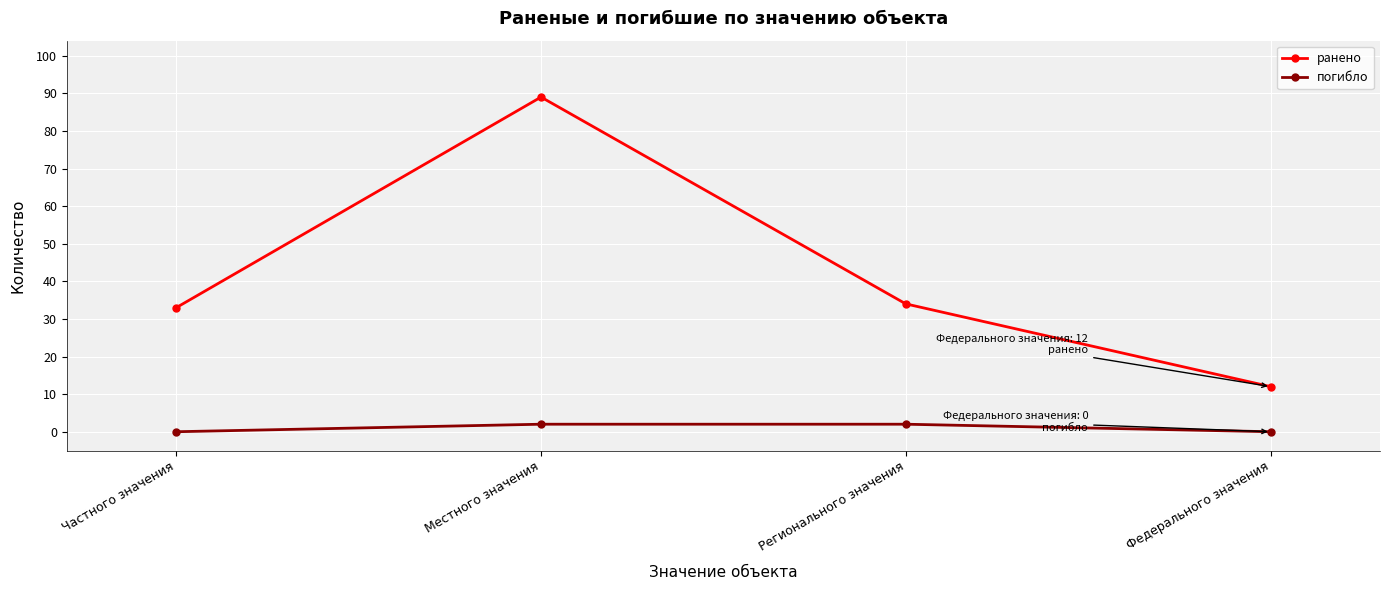

How many values in the ранено series are below 34?

2